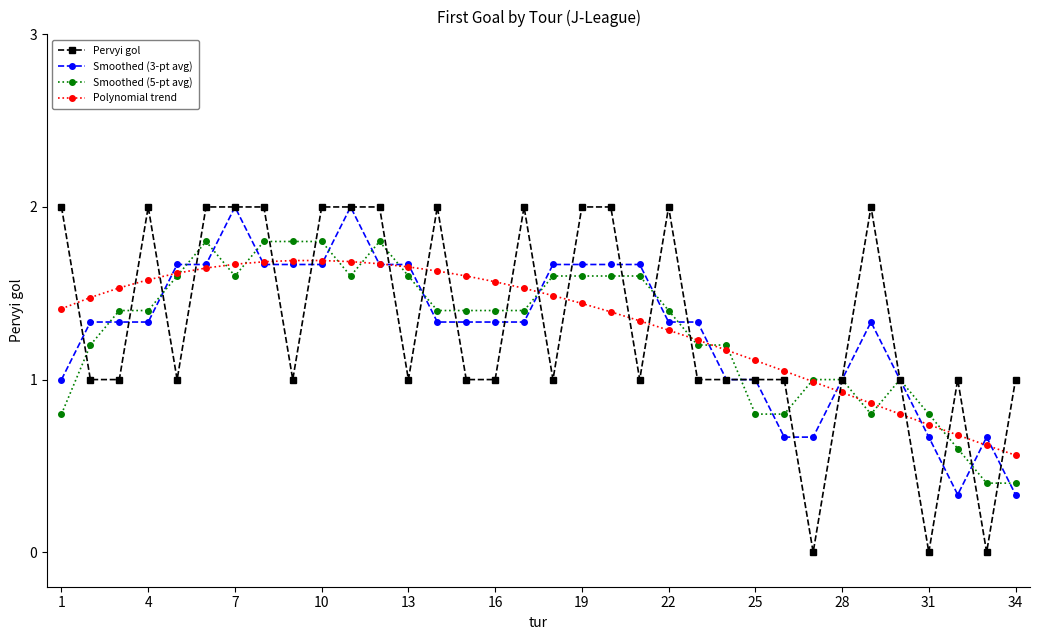

What is the maximum value shown in the chart?

2.0